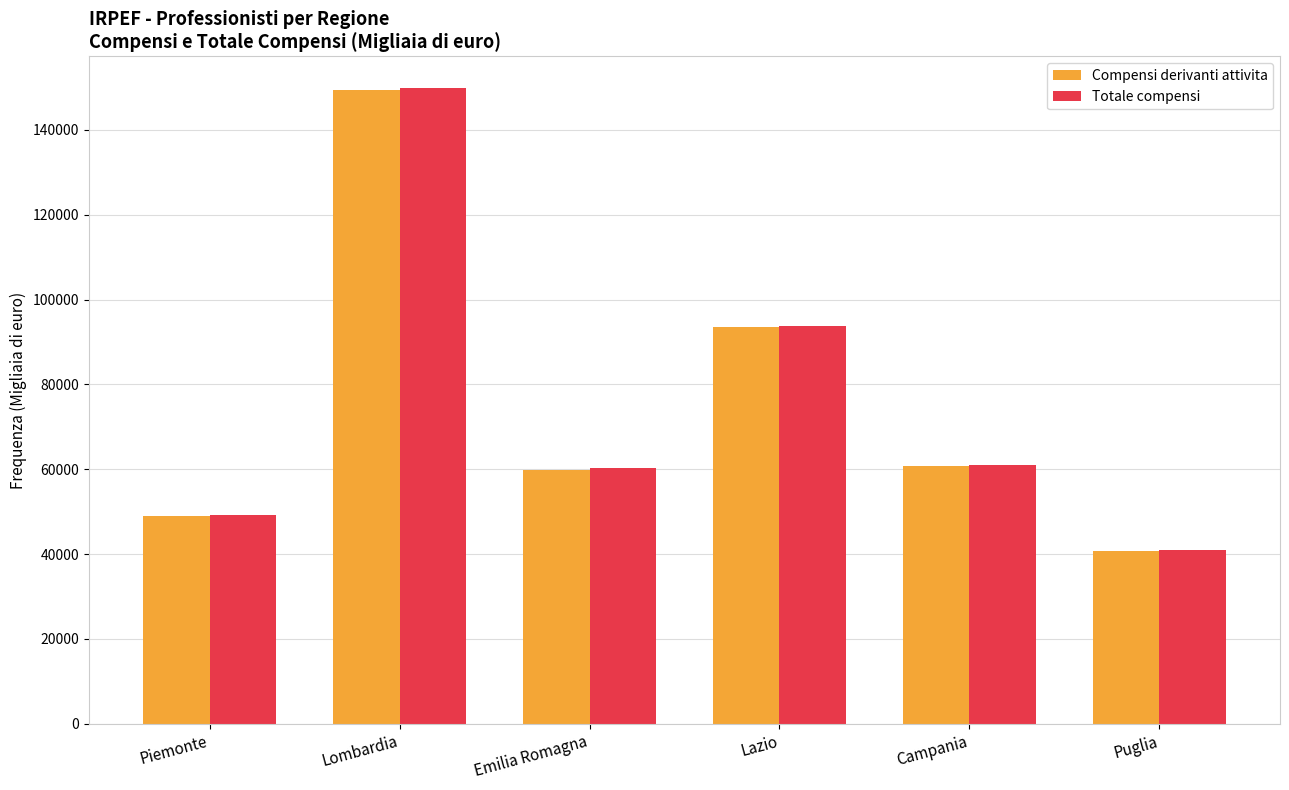

What is the average value of the Compensi derivanti attivita series?

75544